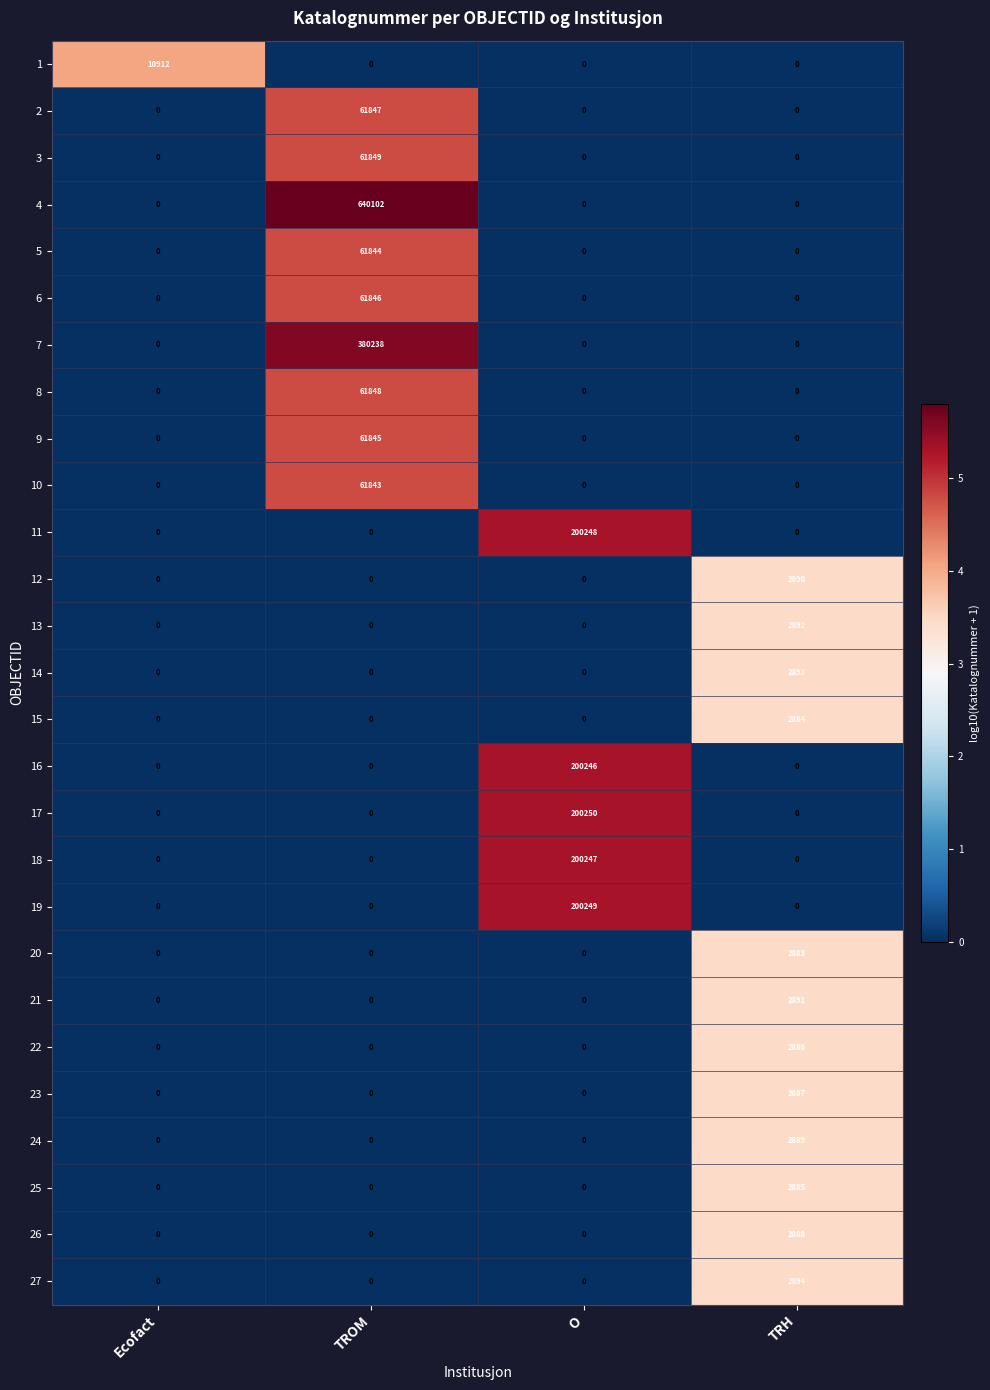

Is it true that 4 equals 242840 at O?

False